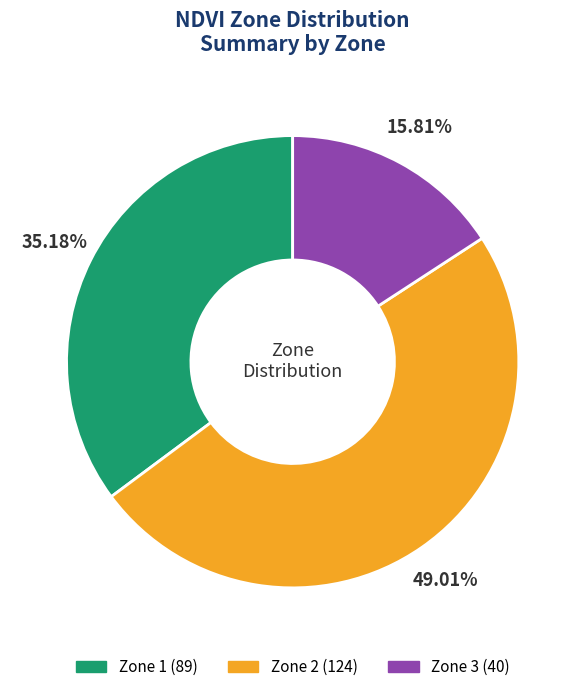

Is it true that Zone 1 is 35% of the pie?

True